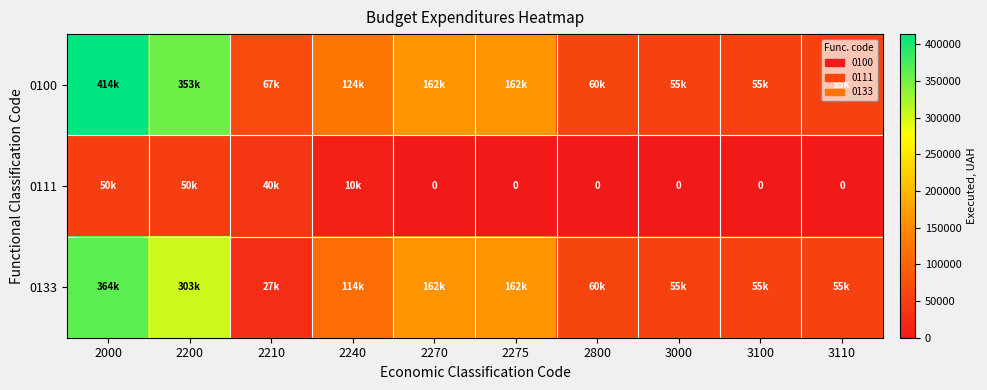

What is the sum of the 0111 values at 2240 and 2200?

59984.0